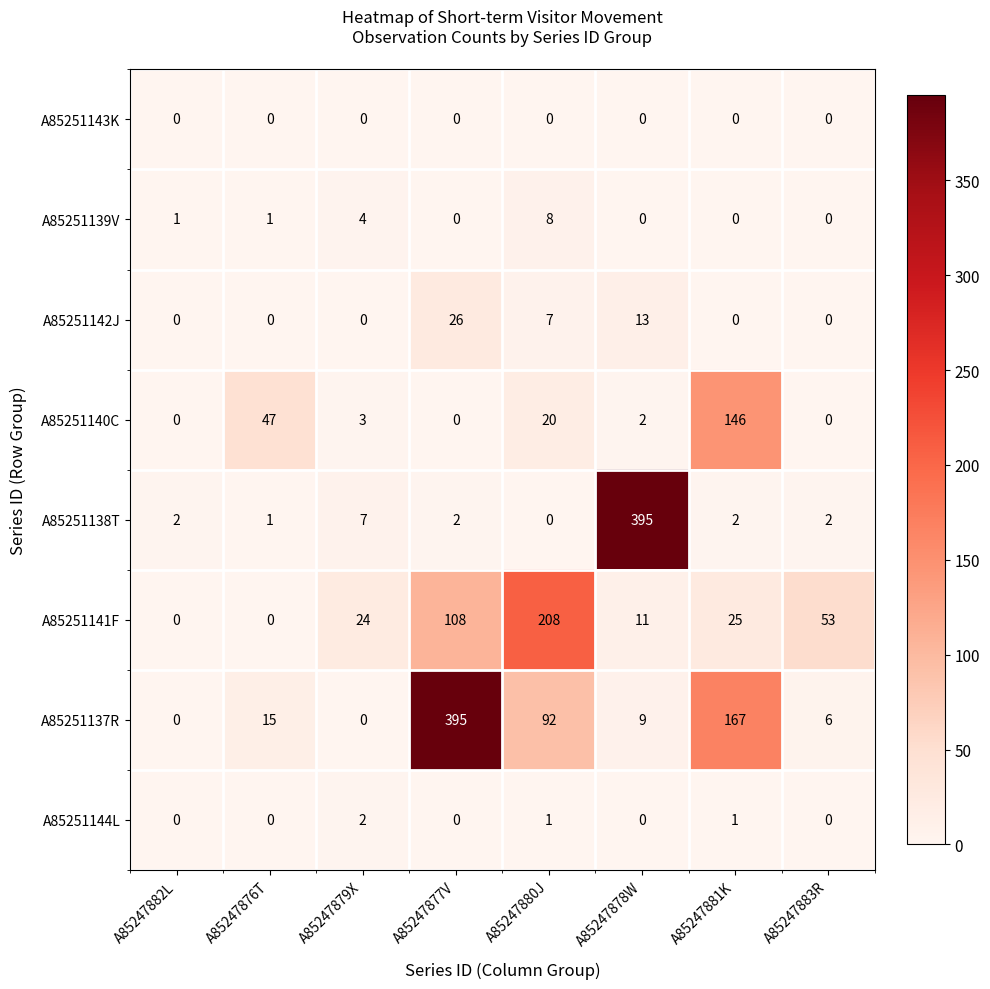

What is the spread (max minus min) of values at A85247883R?

53